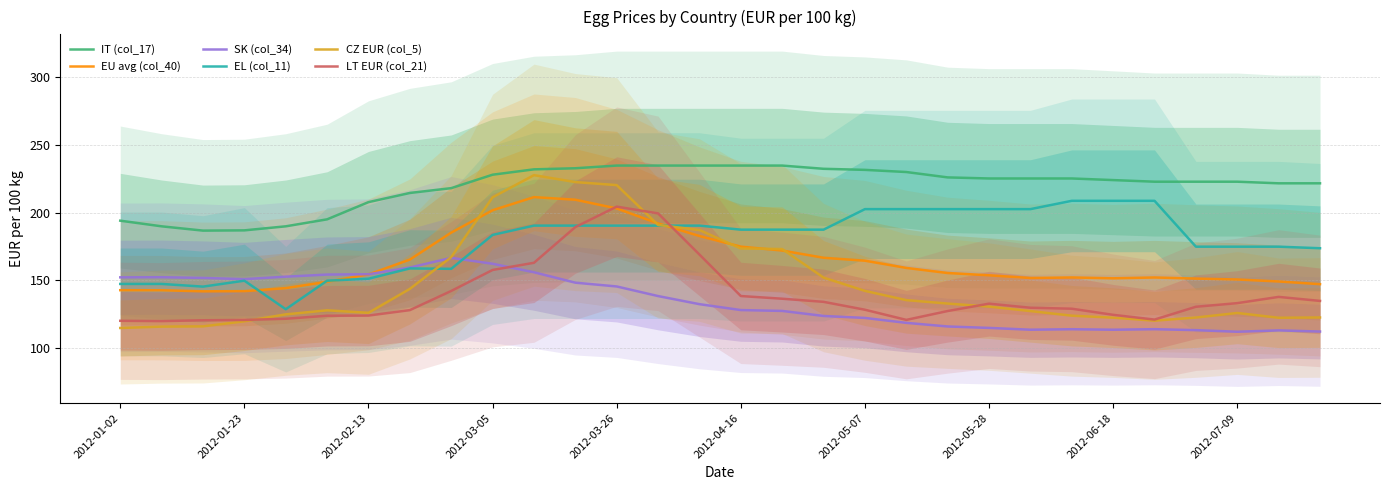

True or false: IT (col_17) has more than 0 interior local peaks.

False